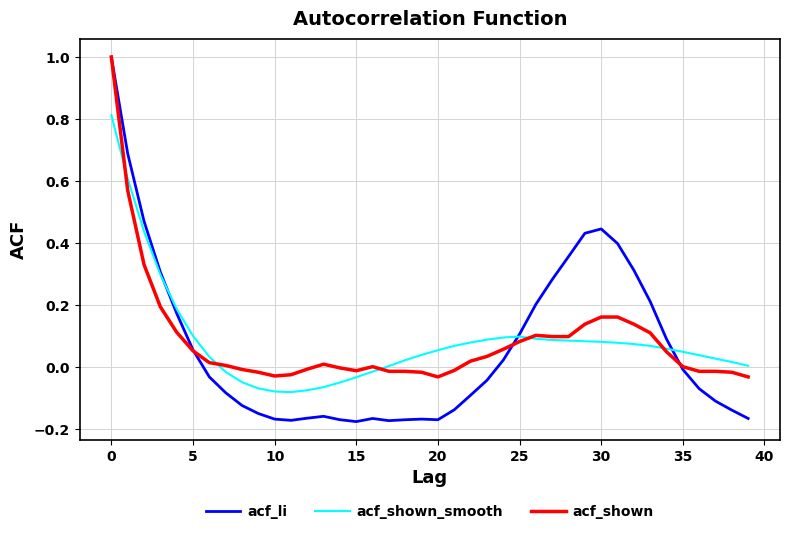

Which series has the largest range (max minus min)?

acf_li